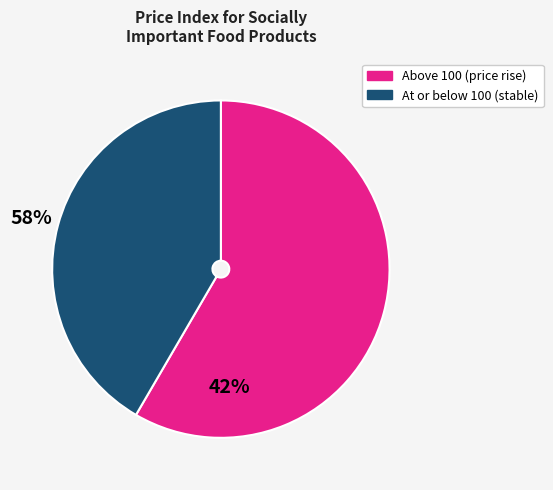

Does any single category account for the majority?

Yes